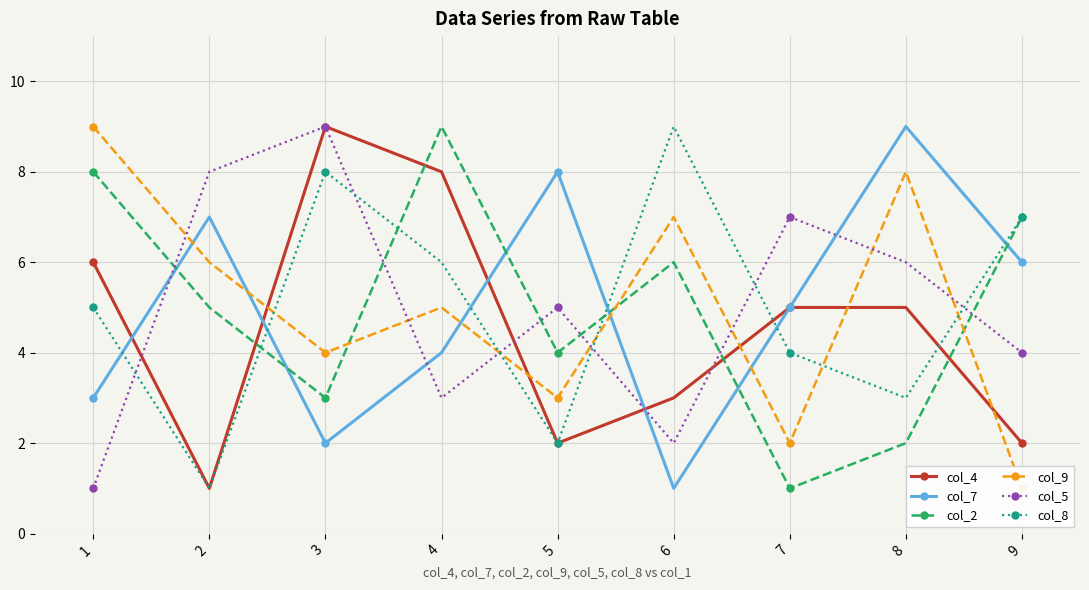

At how many categories does at least one series exceed 8?

5